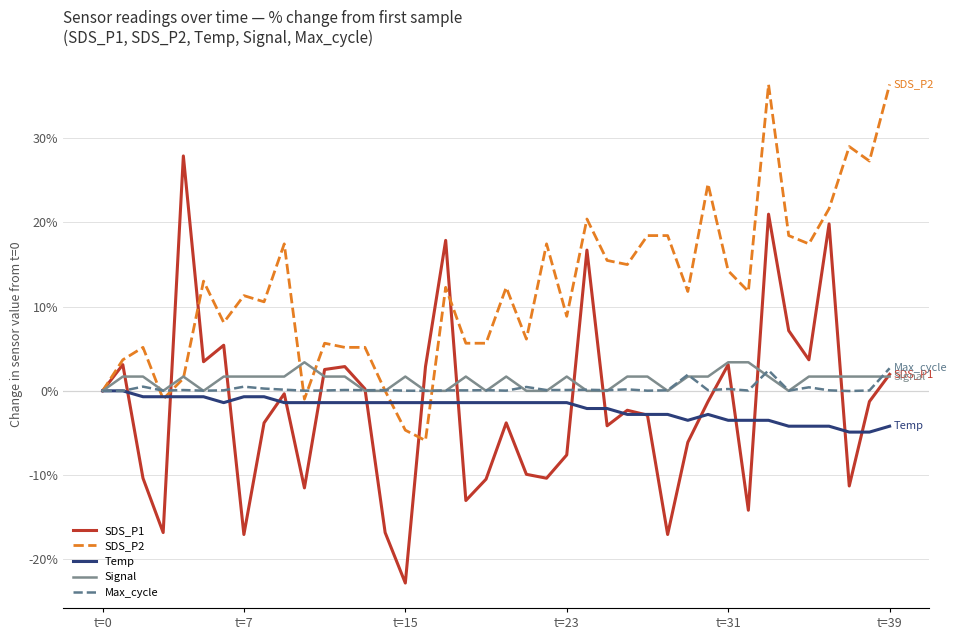

What is the minimum value for SDS_P2?

-5.9